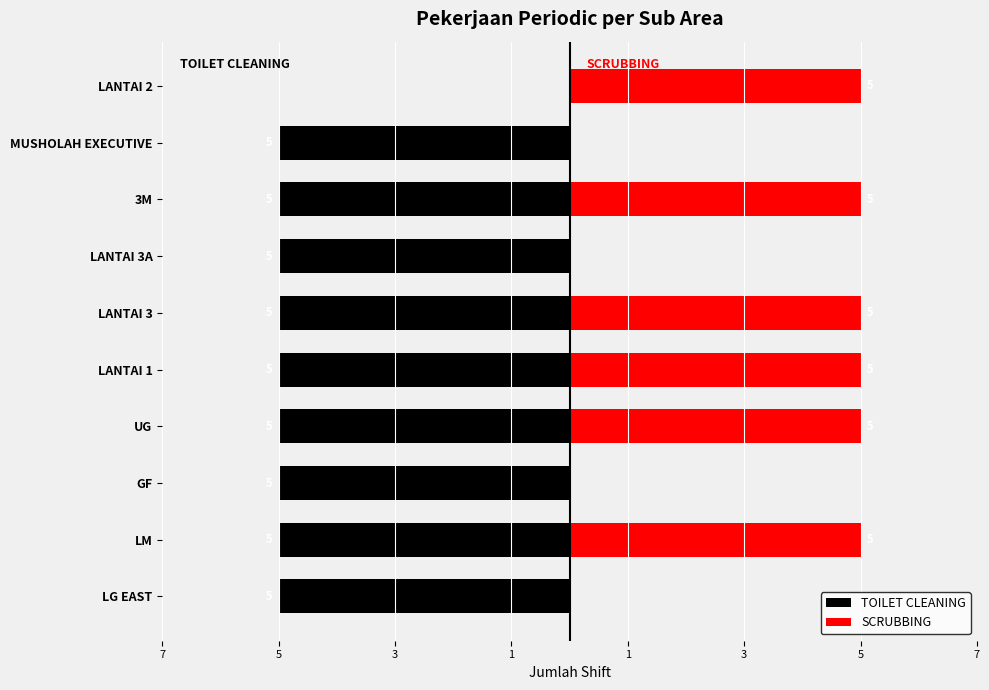

The TOILET CLEANING series shows -2 at LANTAI 2. True or false?

False